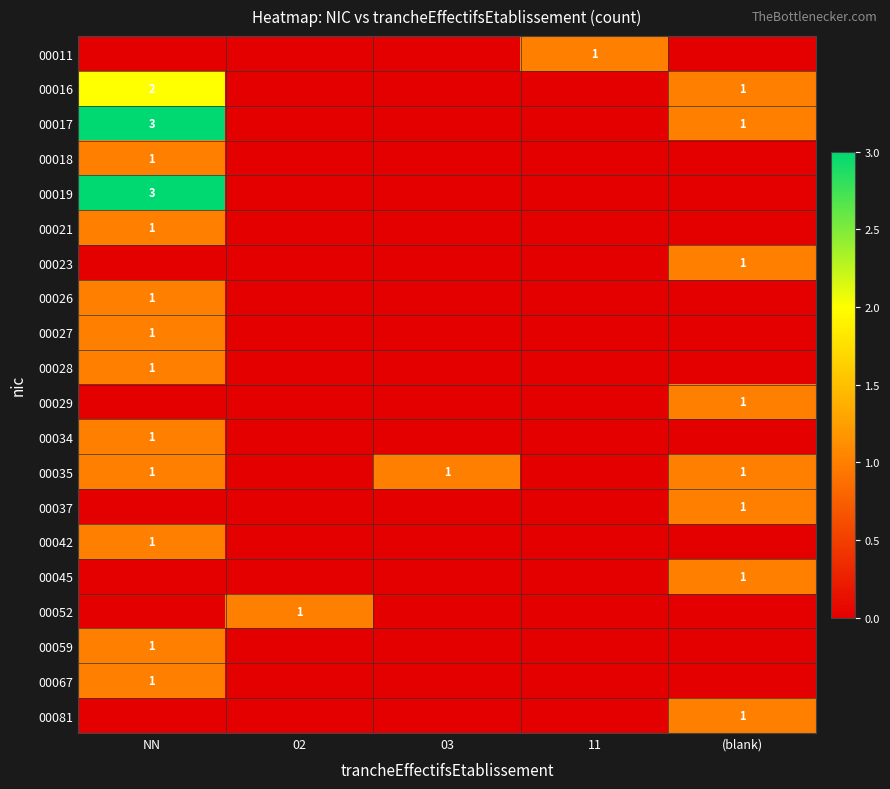

Count the number of data series in this chart.

20